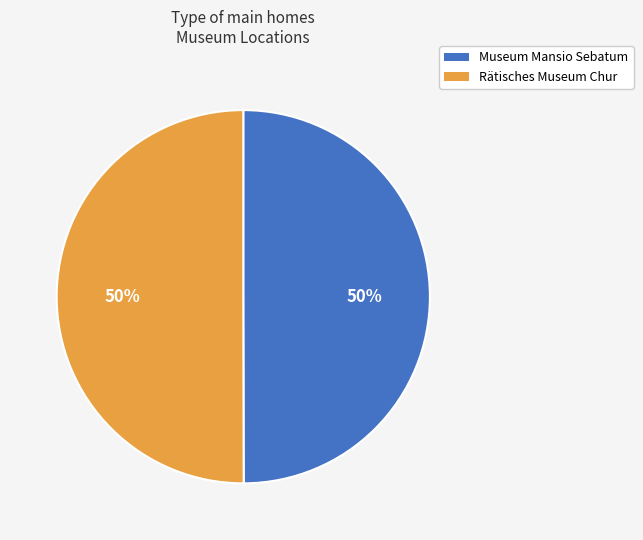

What percentage is the Rätisches Museum Chur slice, to the nearest percent?

50%